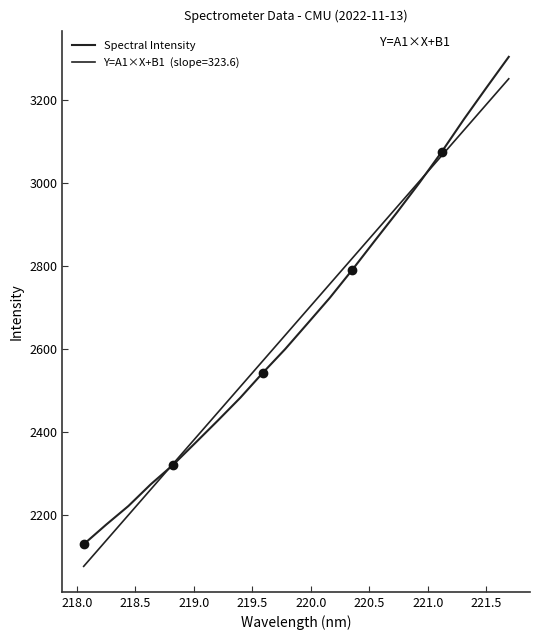

Reading left to right, what are all the values shown in this chart?

2129.4	2176.6	2221.8	2274.2	2321.2	2374.4	2427.9	2482.8	2542.5	2599.6	2661.4	2723.5	2790.7	2860.3	2929.1	3000.3	3075.1	3154.1	3229.7	3304.1